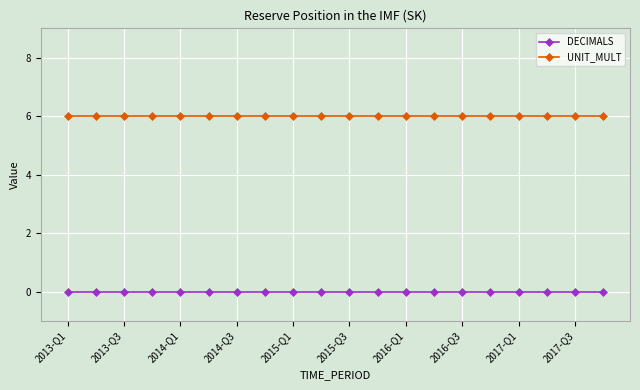

What is the value of the UNIT_MULT point at the 8th from the left?

6